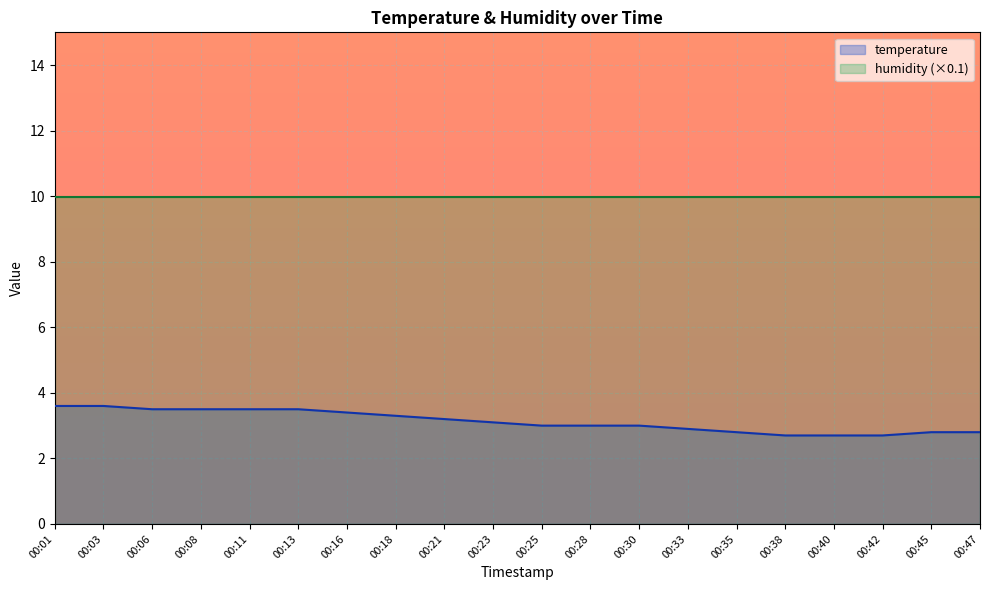

At which label is the value closest to 3?

00:25